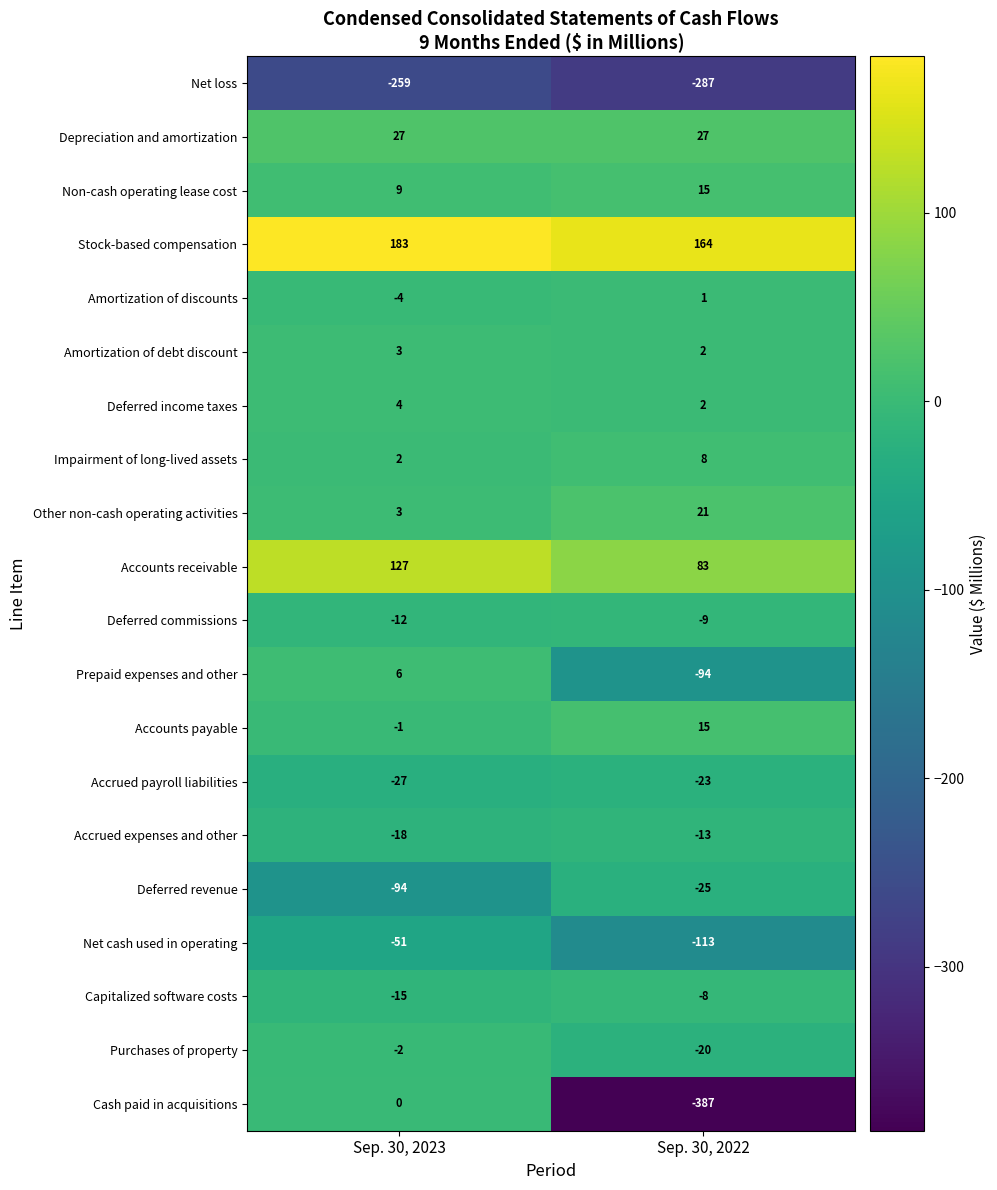

Rank the categories by Accrued expenses and other value from highest to lowest.

Sep. 30, 2022, Sep. 30, 2023